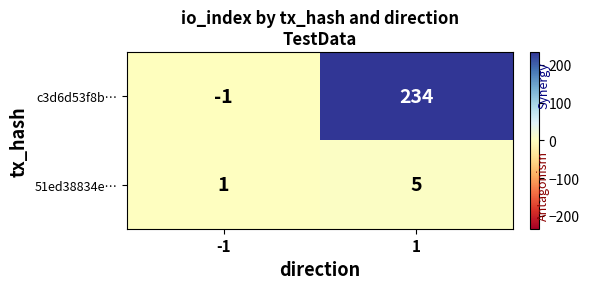

At how many categories does at least one series exceed 90?

1